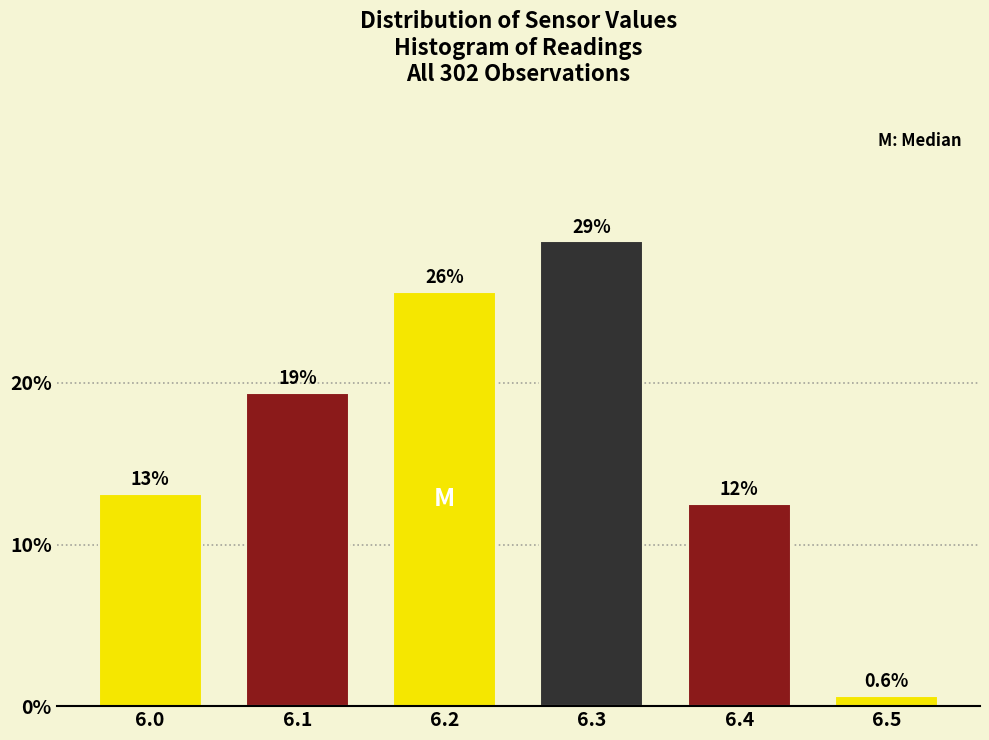

Does the chart contain any negative values?

No